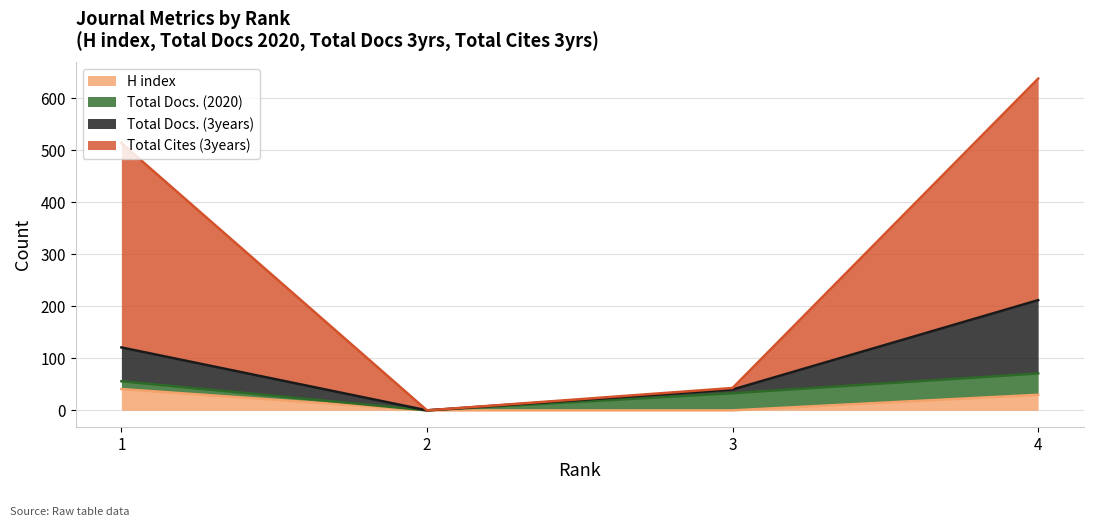

Where is Total Cites (3years) nearest to the value 319?

1